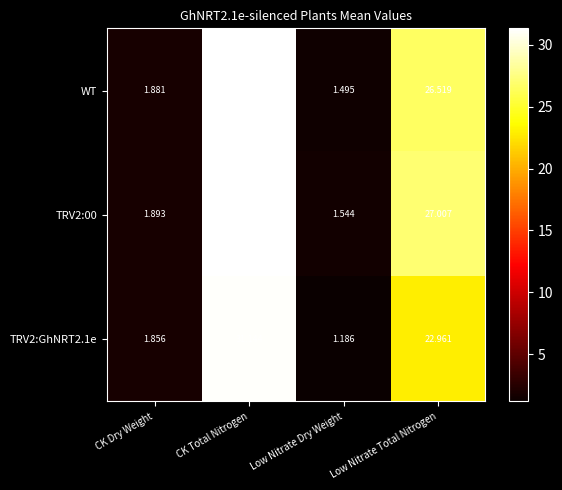

Where does the TRV2:GhNRT2.1e series first go above 22?

CK Total Nitrogen